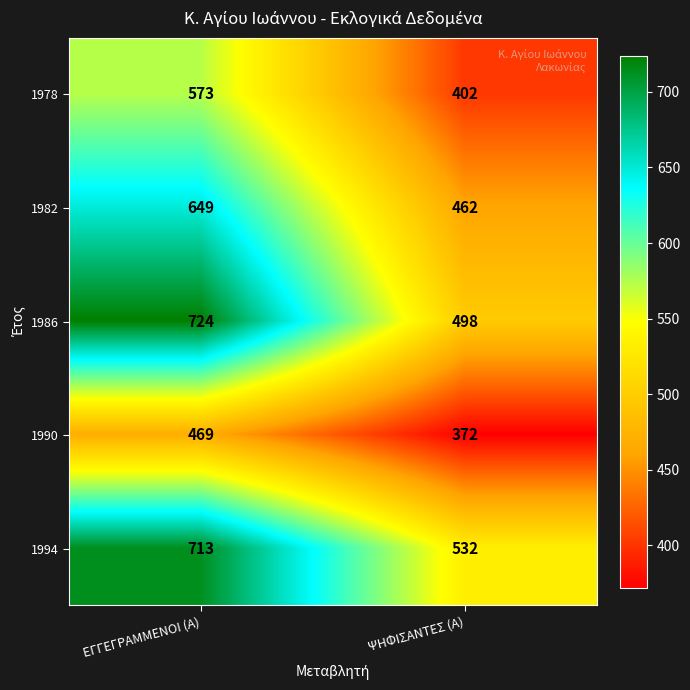

Reading left to right, list all the values displayed in this chart.

1978: ΕΓΓΕΓΡΑΜΜΕΝΟΙ (Α)=573	ΨΗΦΙΣΑΝΤΕΣ (Α)=402
1982: ΕΓΓΕΓΡΑΜΜΕΝΟΙ (Α)=649	ΨΗΦΙΣΑΝΤΕΣ (Α)=462
1986: ΕΓΓΕΓΡΑΜΜΕΝΟΙ (Α)=724	ΨΗΦΙΣΑΝΤΕΣ (Α)=498
1990: ΕΓΓΕΓΡΑΜΜΕΝΟΙ (Α)=469	ΨΗΦΙΣΑΝΤΕΣ (Α)=372
1994: ΕΓΓΕΓΡΑΜΜΕΝΟΙ (Α)=713	ΨΗΦΙΣΑΝΤΕΣ (Α)=532